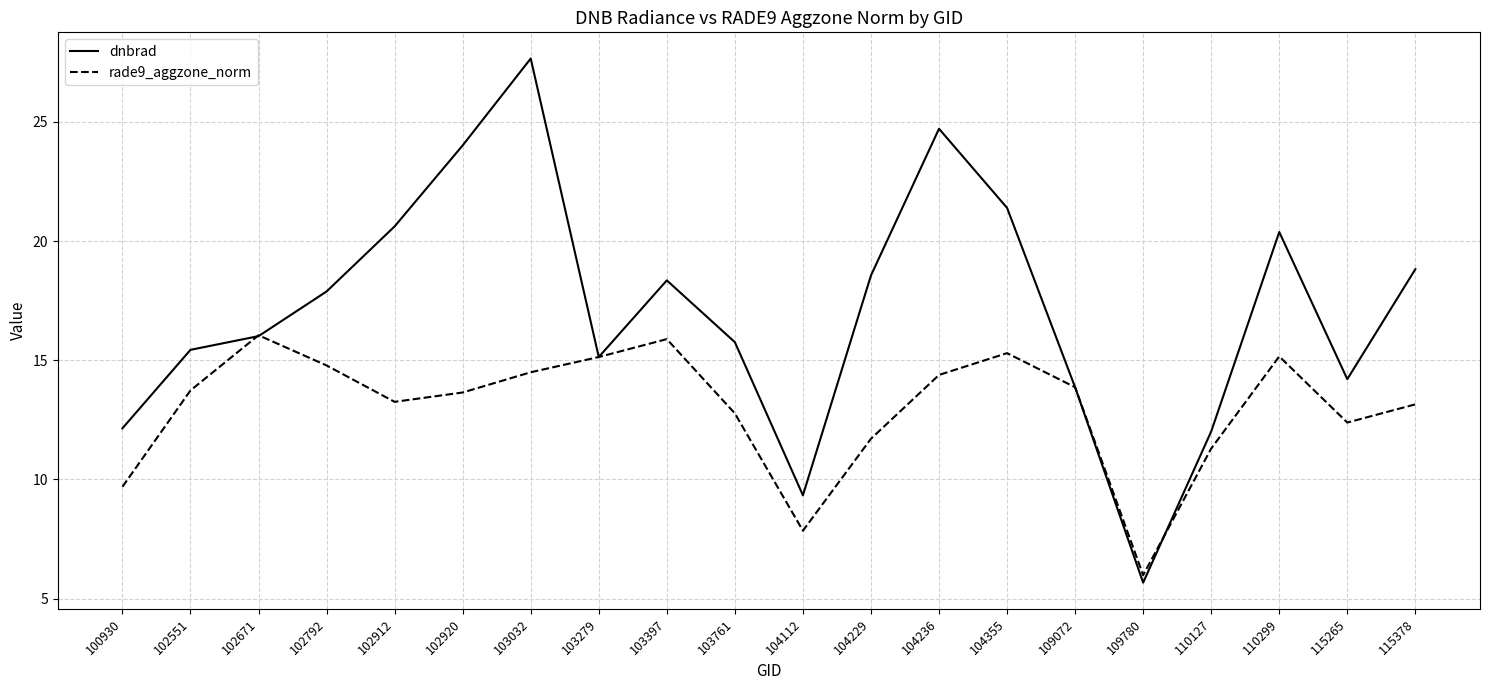

What is the sum of all dnbrad values?

341.9